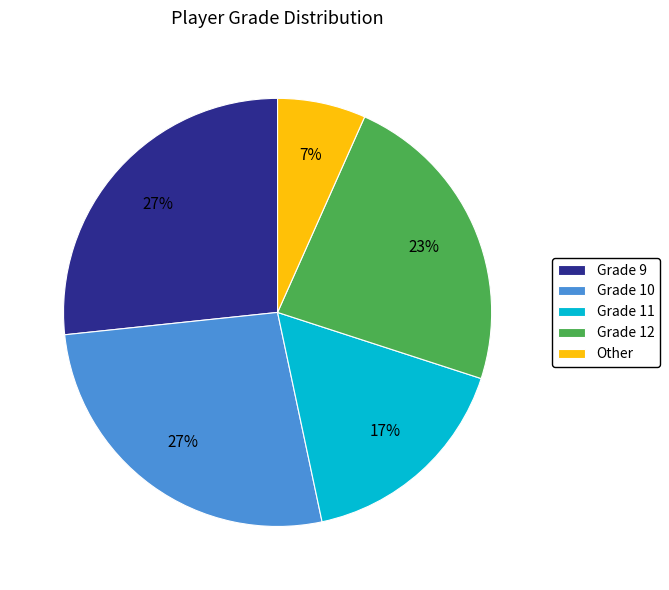

Which slice is the smallest?

Other